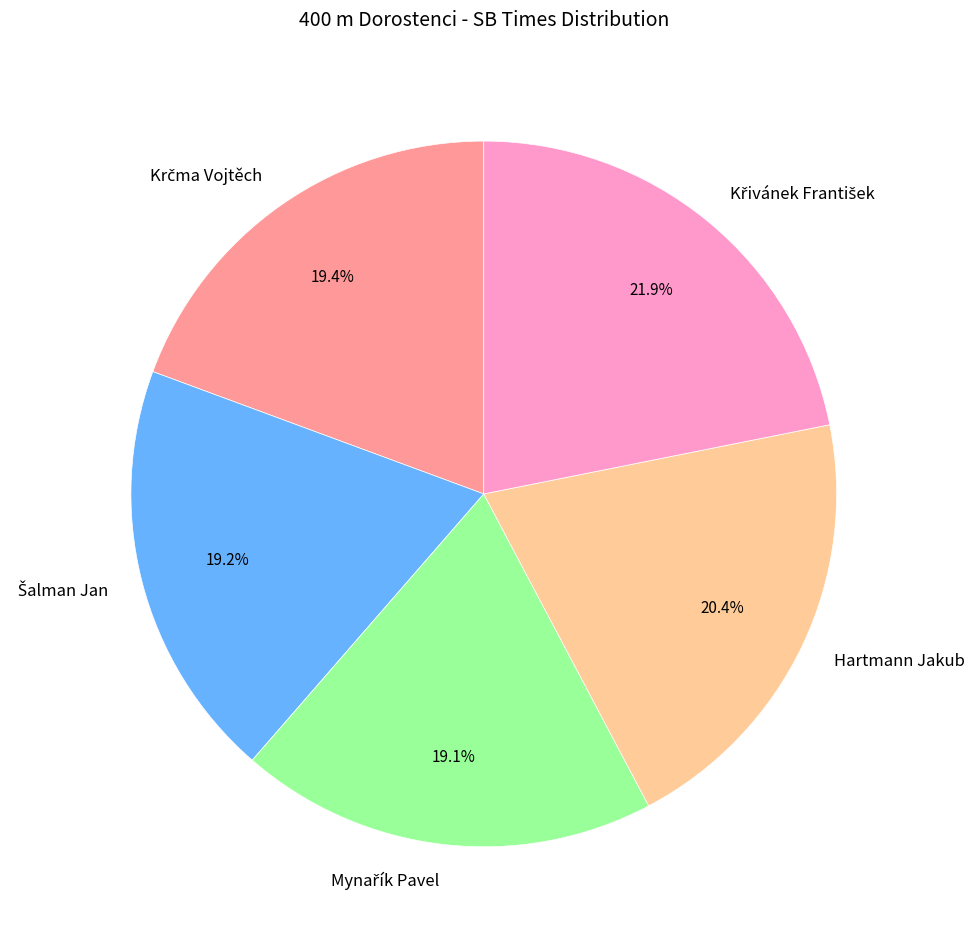

Is there a majority slice in this chart?

No